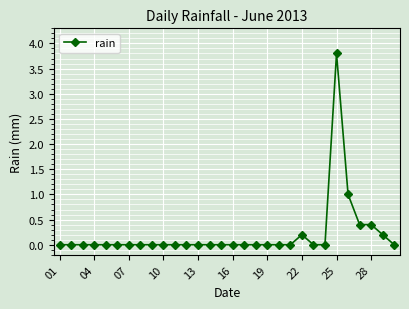

What is the value of the 27th point from the left?

0.4